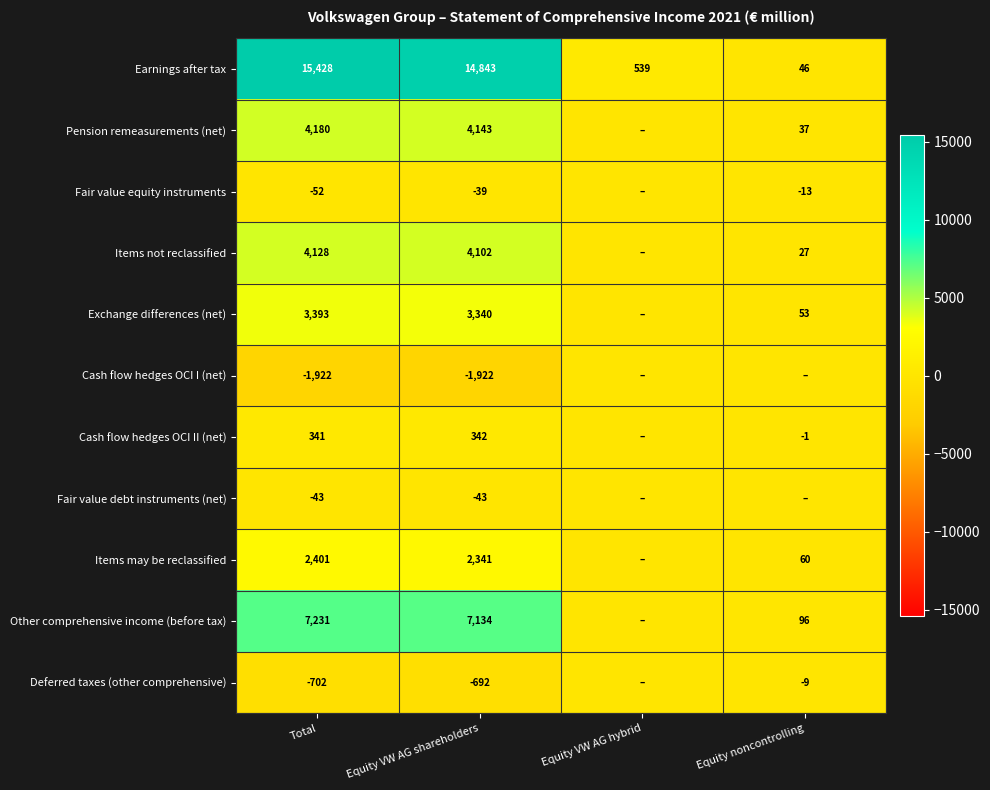

What is the spread (max minus min) of values at Equity VW AG shareholders?

16765